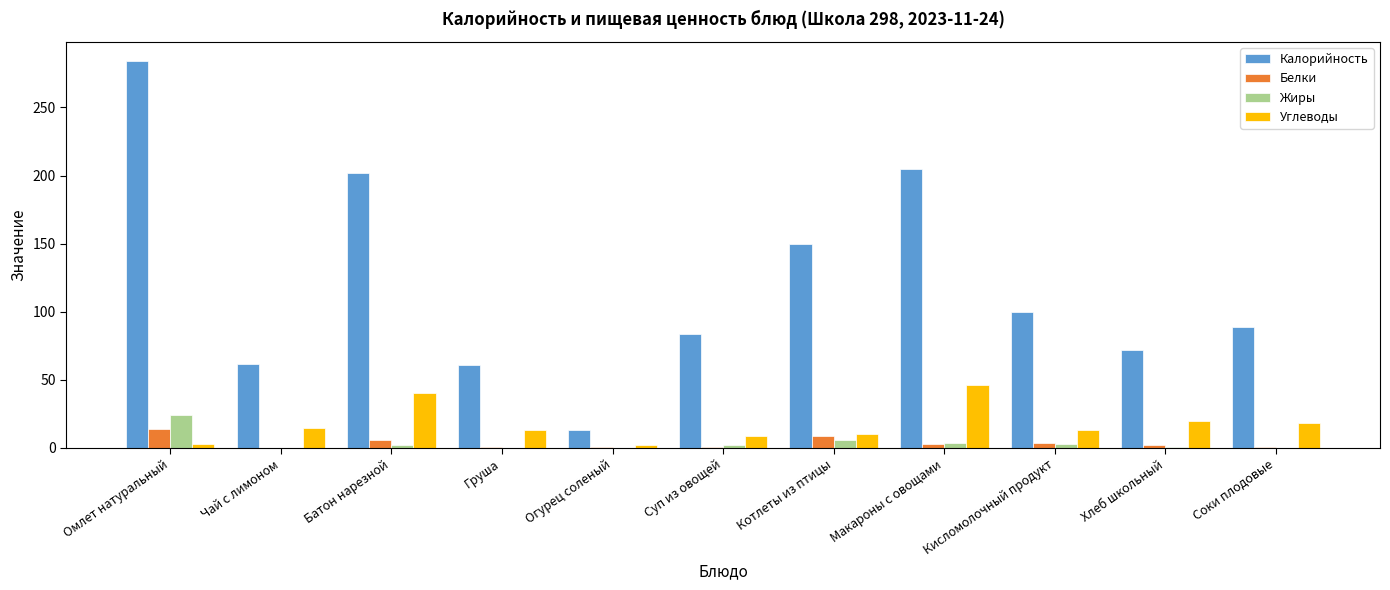

What is the highest value of the Калорийность series?

284